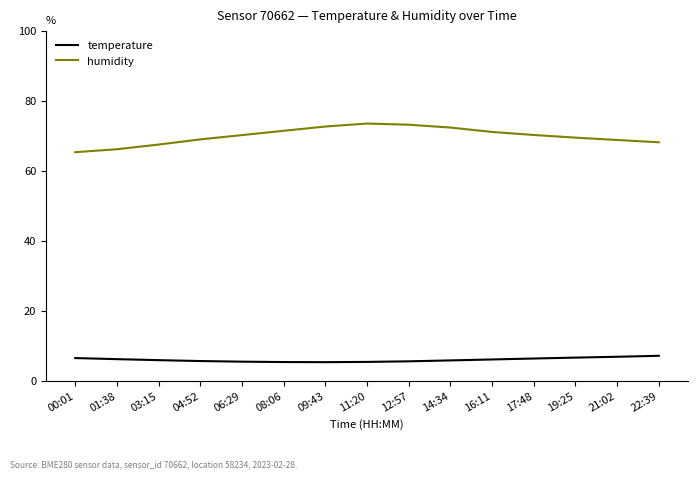

The value of humidity at 11:20 is 73.5. True or false?

True